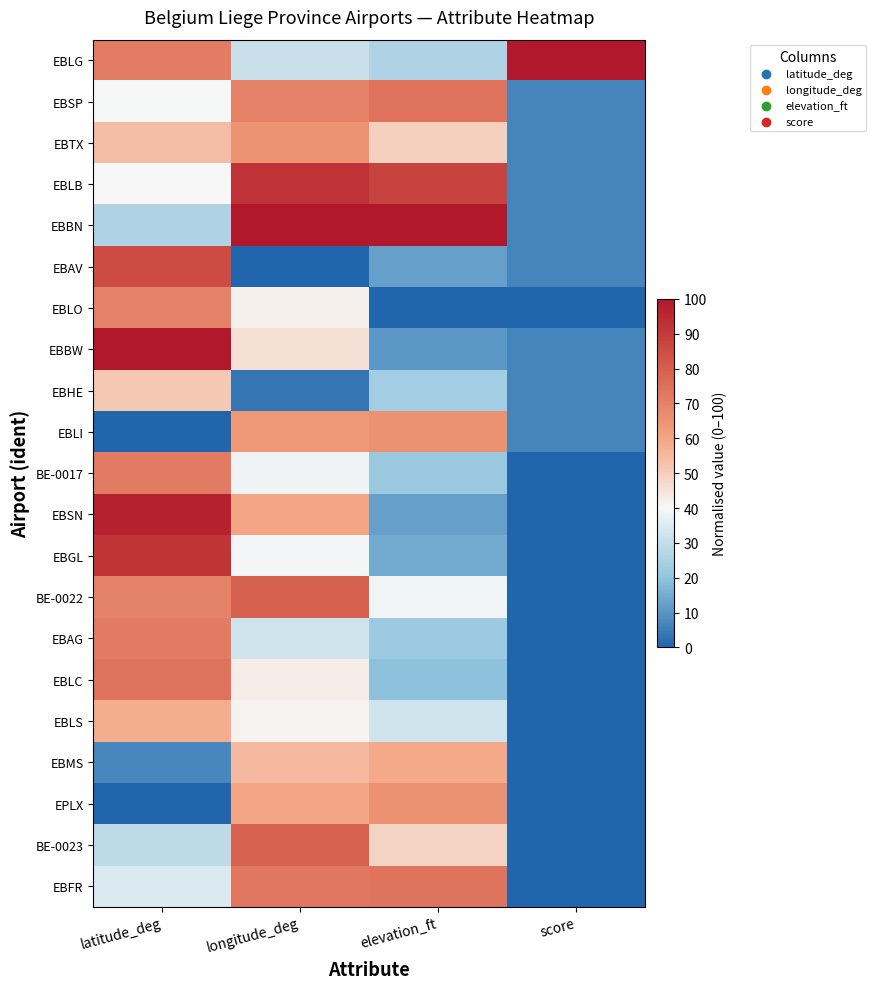

Between latitude_deg and longitude_deg, which is larger?

latitude_deg